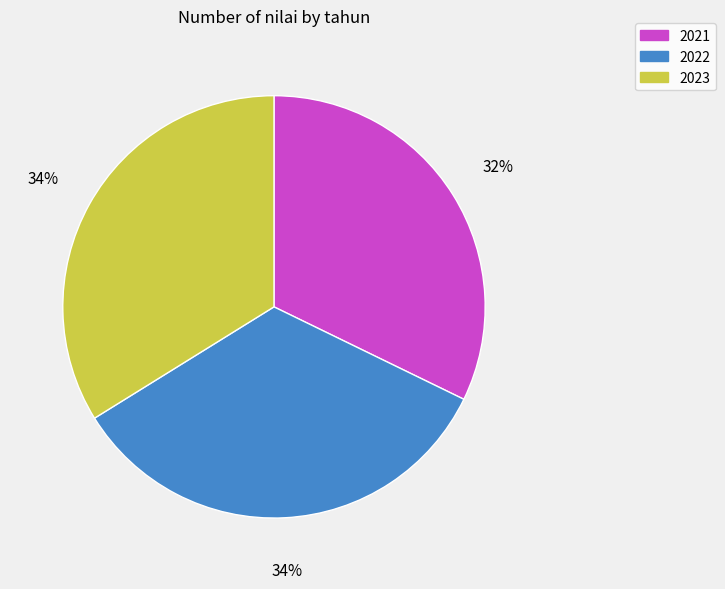

Between 2022 and 2021, which is larger?

2022